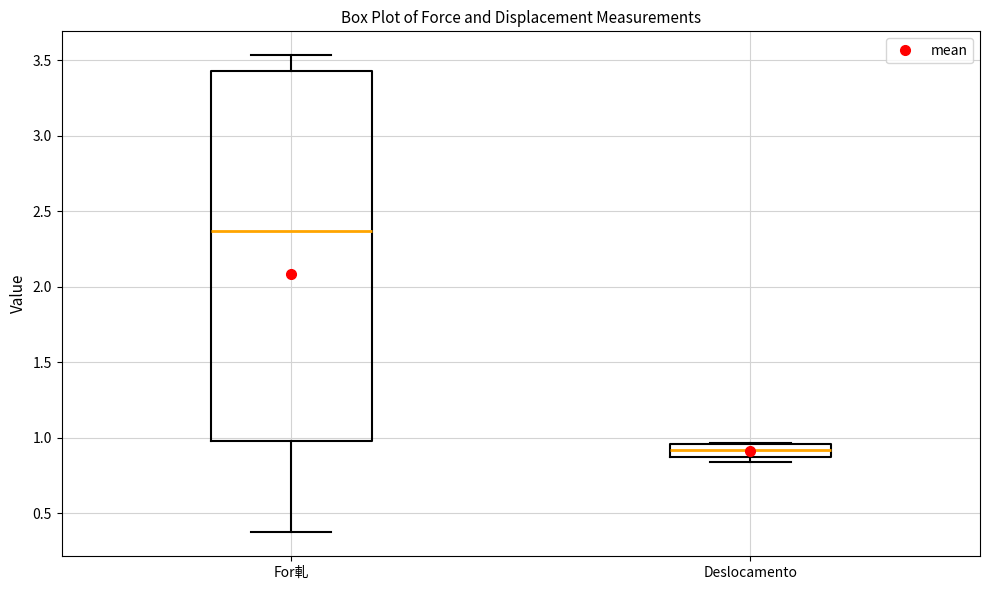

Reading left to right, read every box against the y-axis: the position of its median line, the range the box covers, and the ends of its whiskers. The values are not printed on the chart, so give them approximately, as read against the axis.

For軋: median 2.35, box 1.00 to 3.45, whiskers 0.35 to 3.55
Deslocamento: median 0.90, box 0.85 to 0.95, whiskers 0.85 (just below the box's lower edge) to 0.95